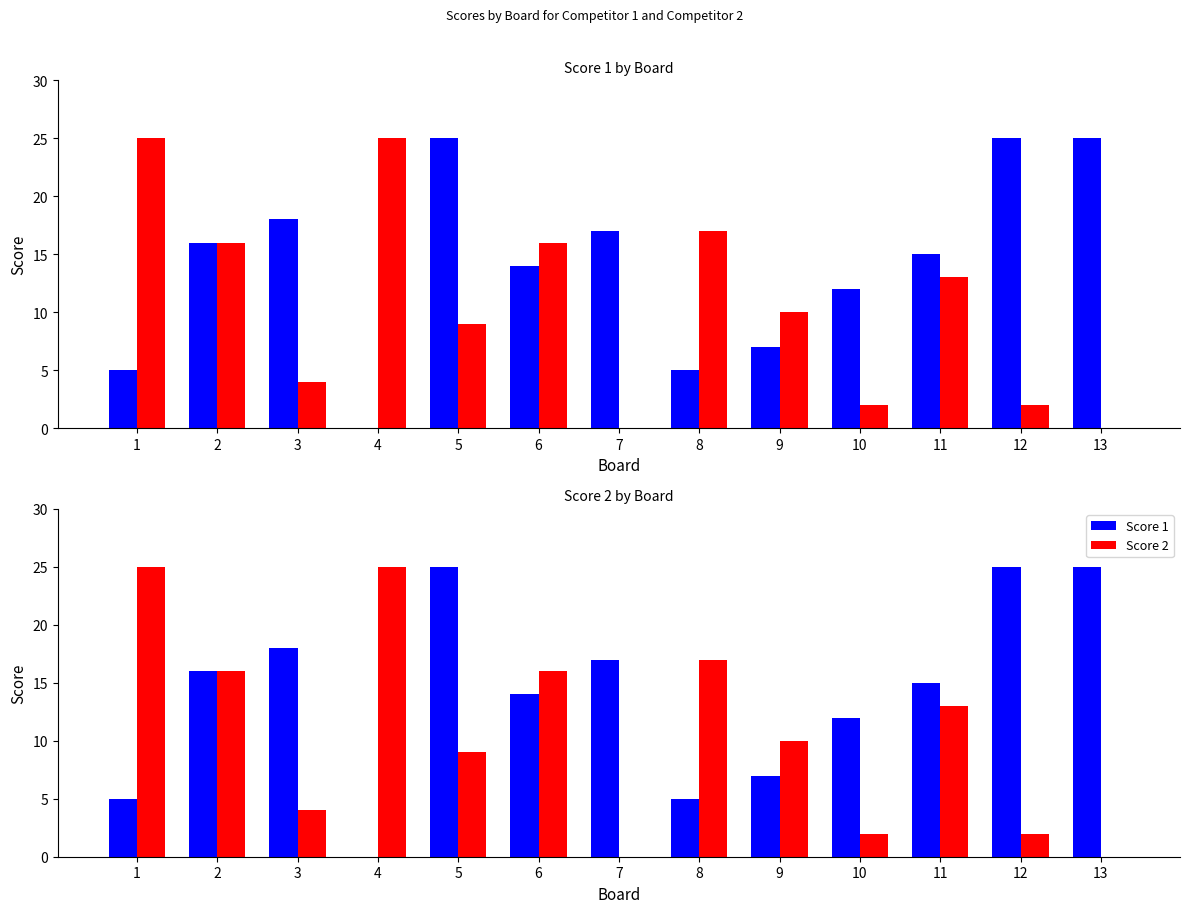

What is the total value across all series at 7?

17